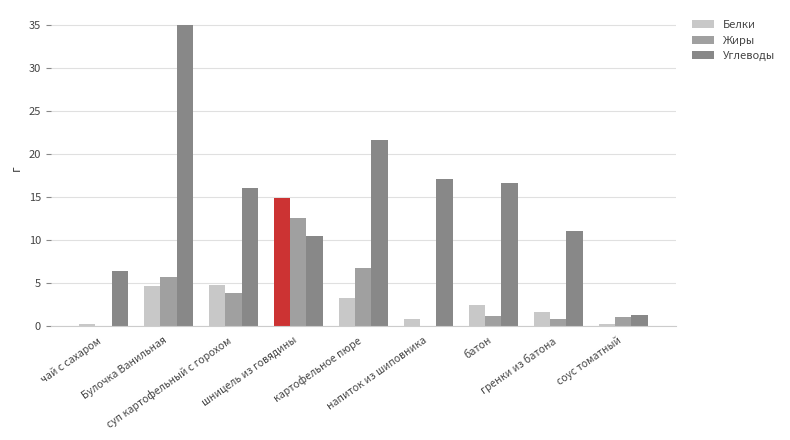

The Белки series shows 4.7 at суп картофельный с горохом. True or false?

True